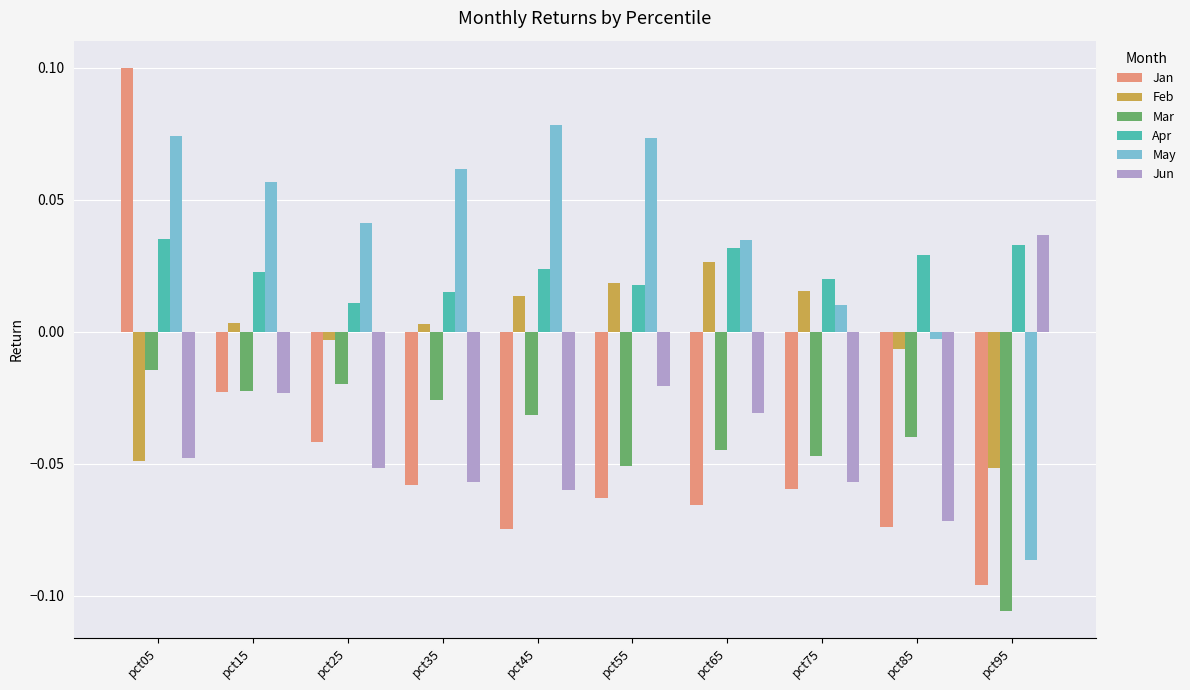

Are the bars grouped side by side (vs. stacked)?

Yes